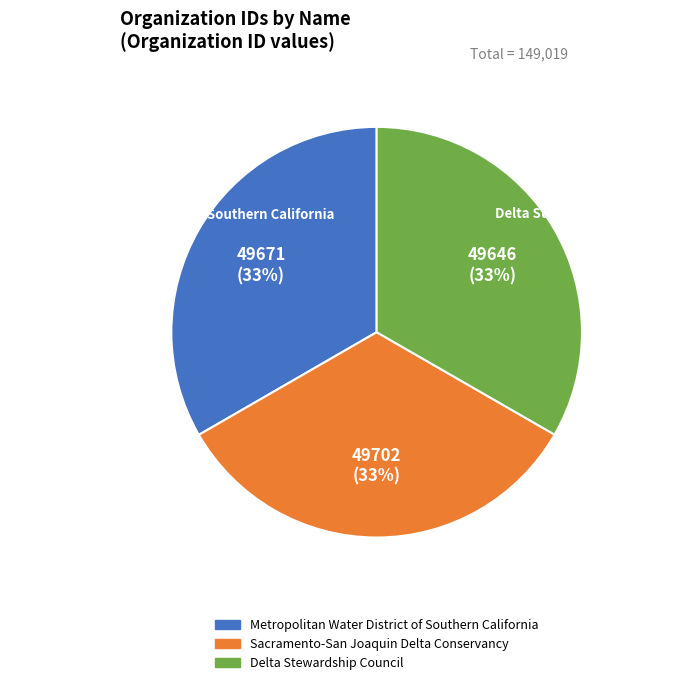

Combined, do Metropolitan Water District of Southern California and Sacramento-San Joaquin Delta Conservancy account for over 50%?

Yes